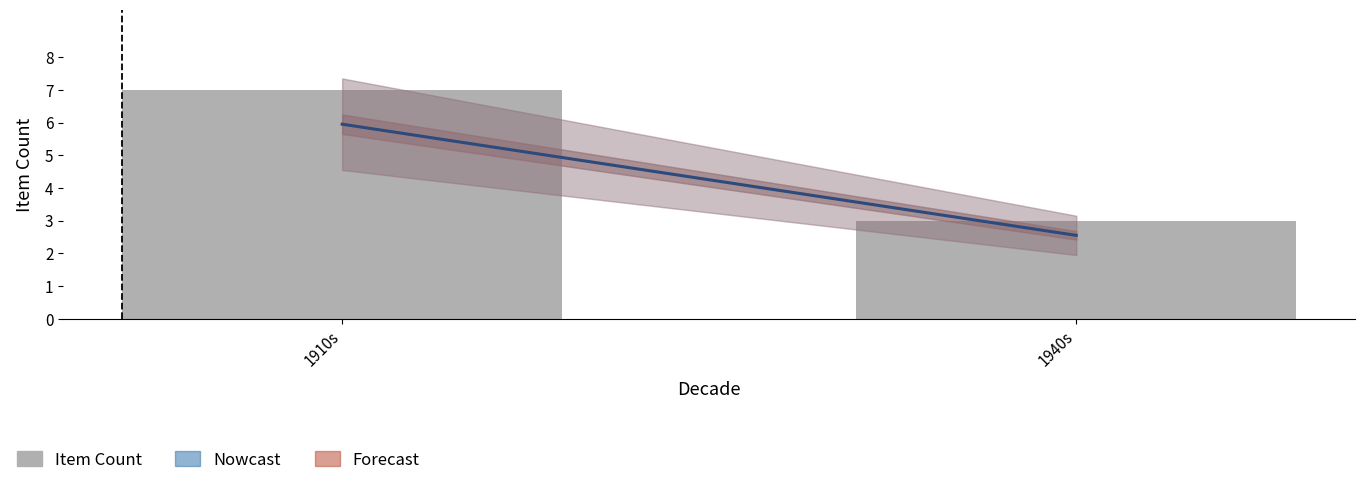

Rank the categories by value from lowest to highest.

1940s, 1910s